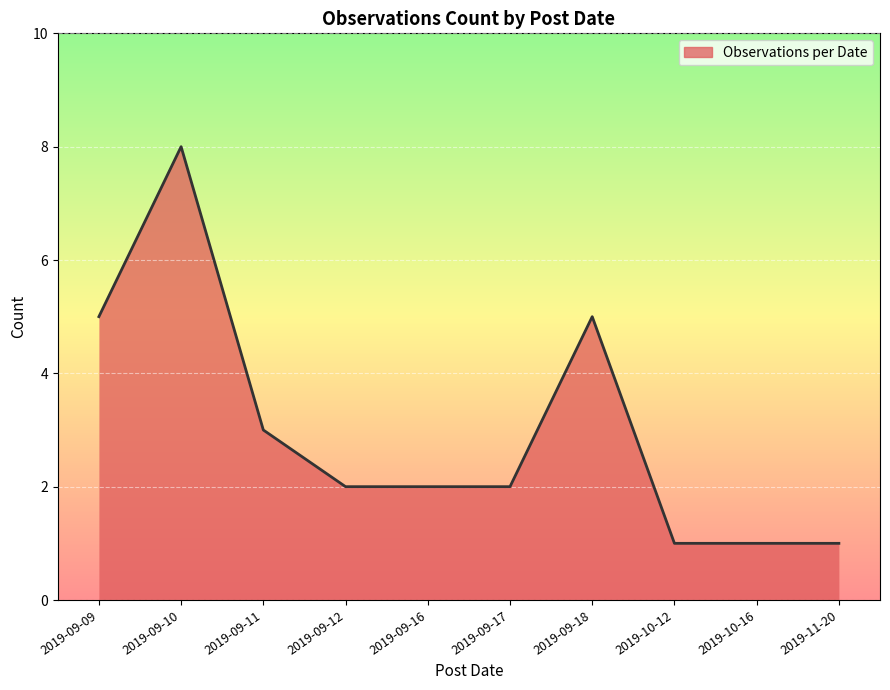

Where is the first local maximum?

2019-09-10